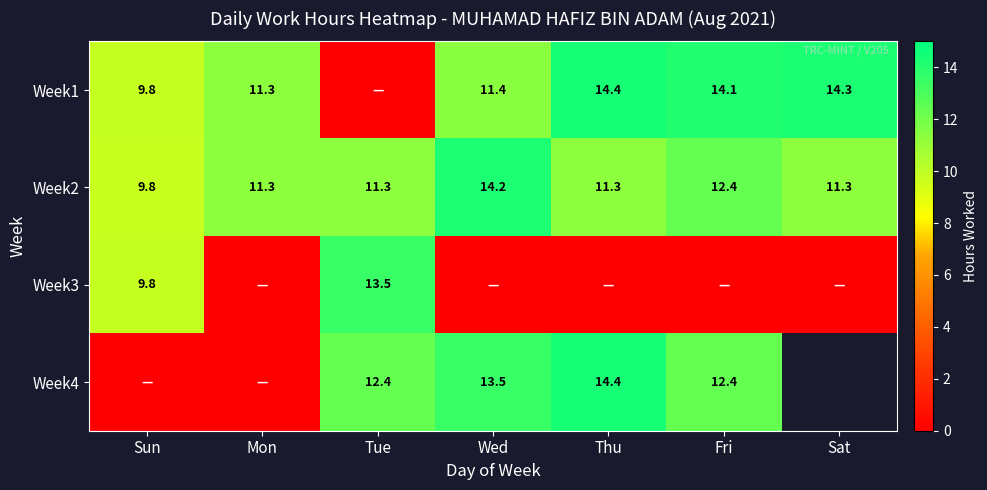

Is the value of Week2 at Sat greater than the value of Week1 at Sun?

Yes